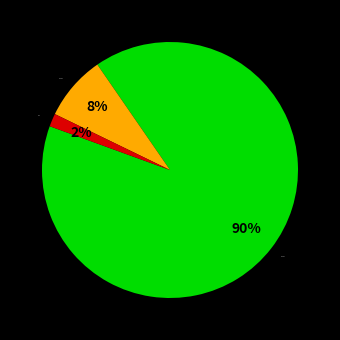

Rank the categories by value from lowest to highest.

Fee, 359122, 359125